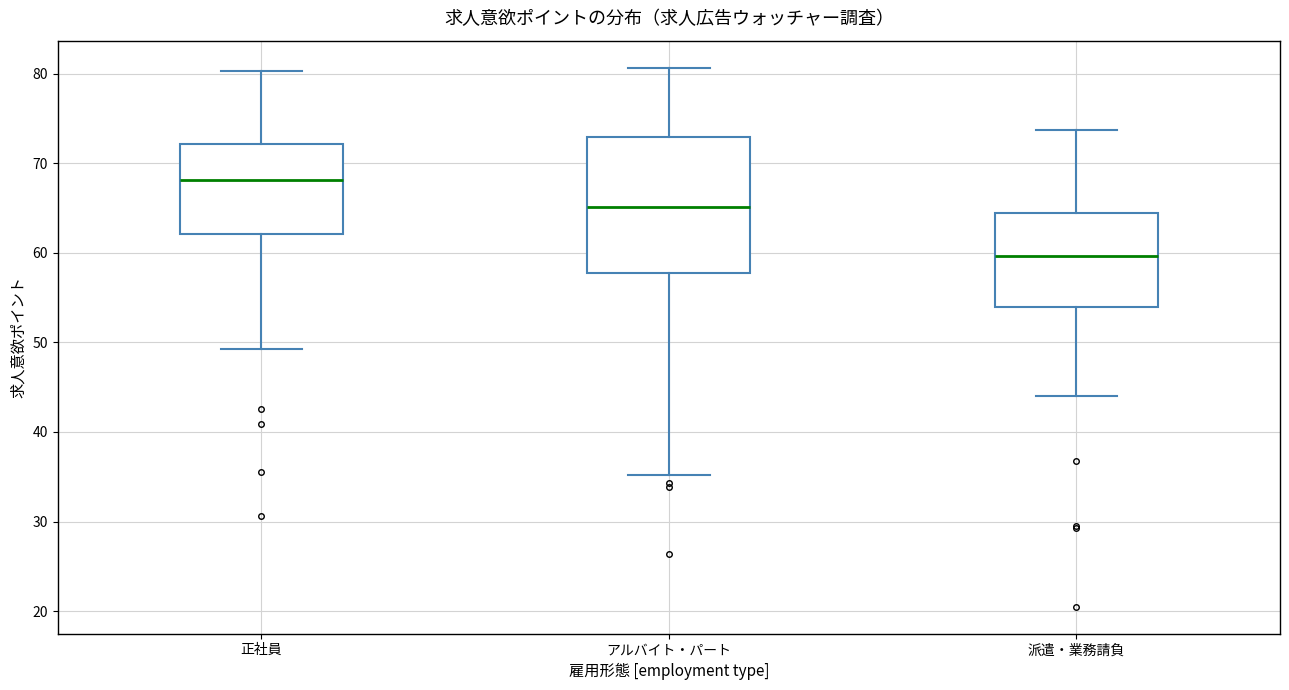

Where is the lower edge of the box for アルバイト・パート on the y-axis? The values are not printed on the chart, so give them approximately, as read against the axis.

58